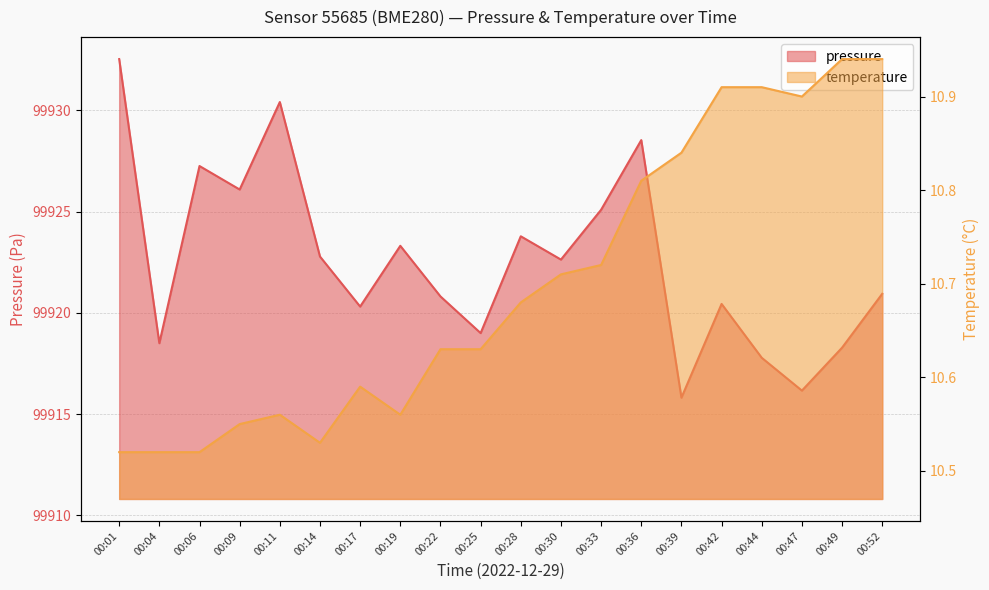

At how many categories does at least one series exceed 49692?

20